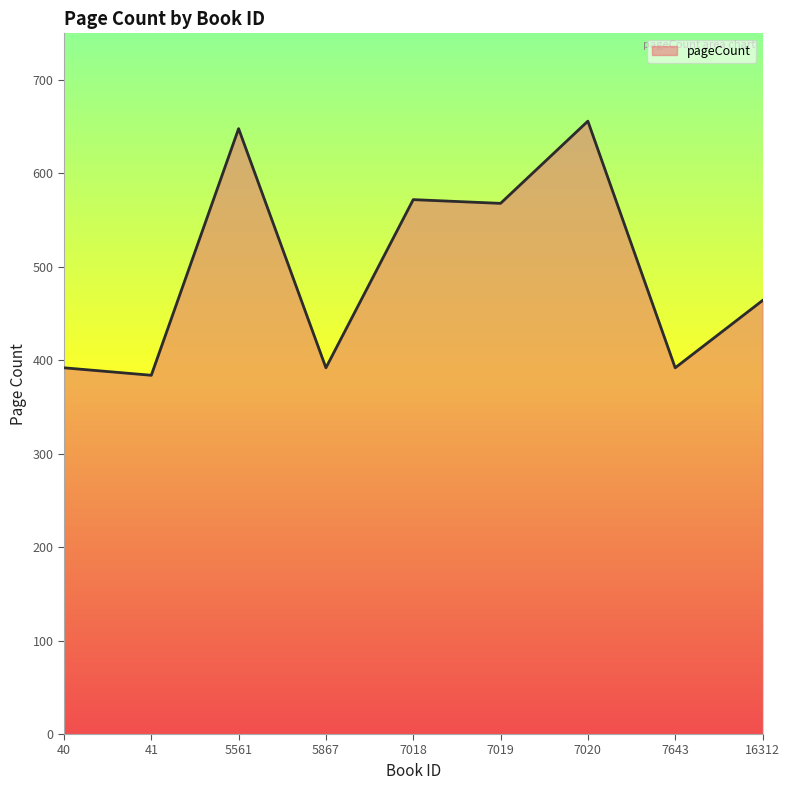

What is the maximum value shown in the chart?

656